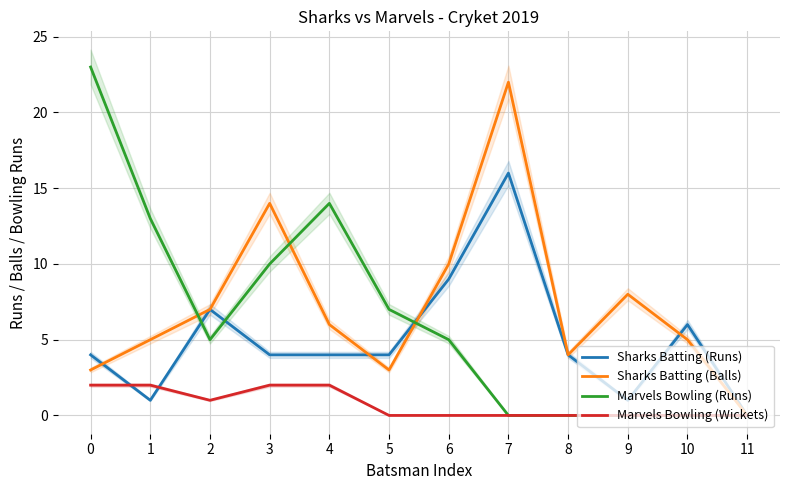

True or false: Sharks Batting (Runs) has a value of 9 at 6.

True